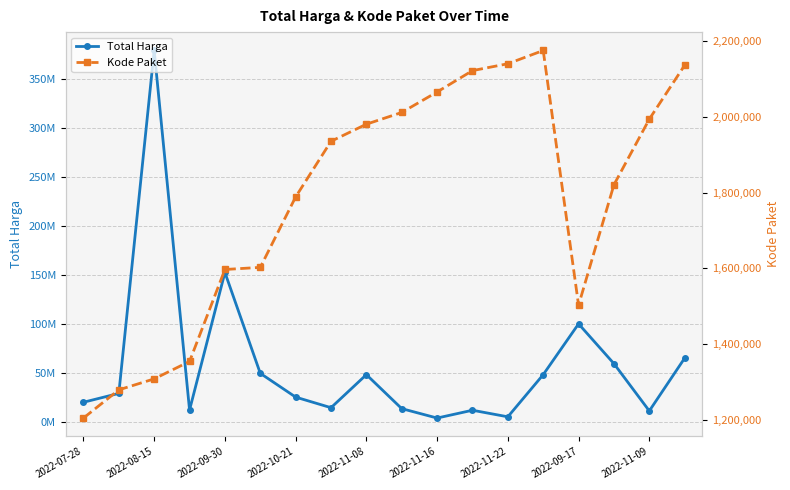

True or false: Total Harga and Kode Paket cross at least once.

False